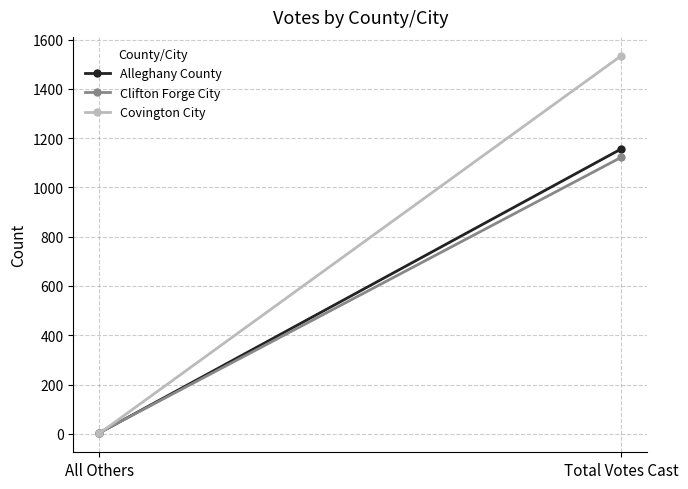

What is the label of the 2nd point from the right?

All Others